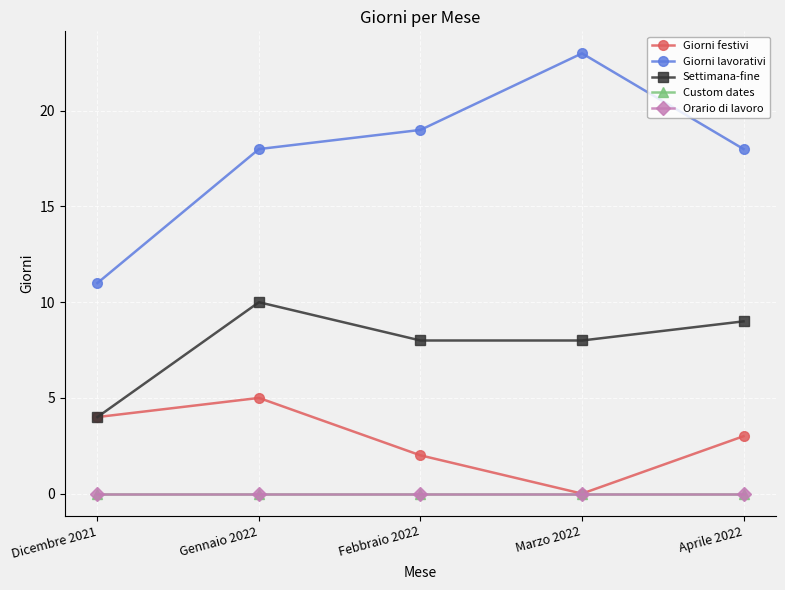

Does the chart have visible grid lines?

Yes